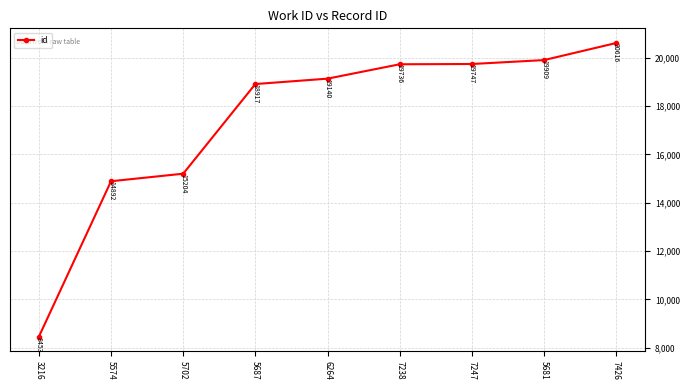

Which category has the lowest value across all series?

3216